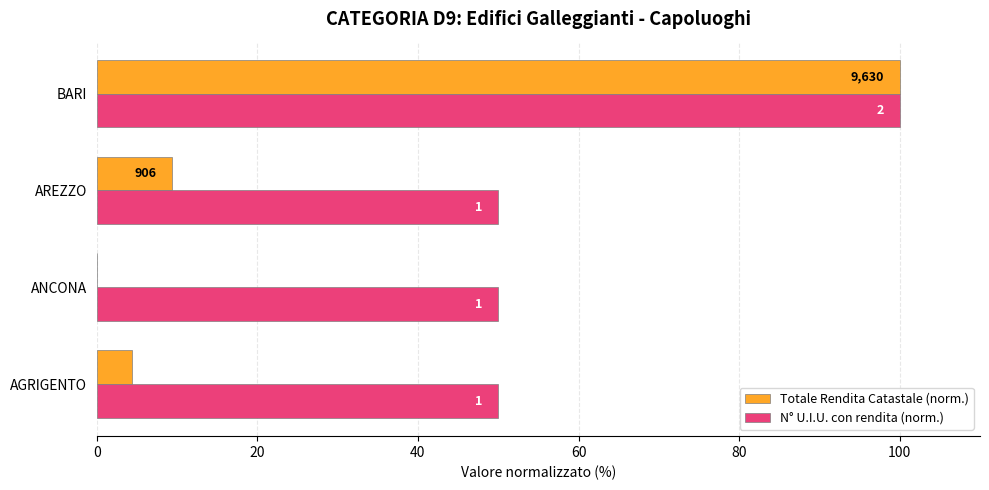

What are all the series names shown in the legend?

Totale Rendita Catastale (norm.), N° U.I.U. con rendita (norm.)